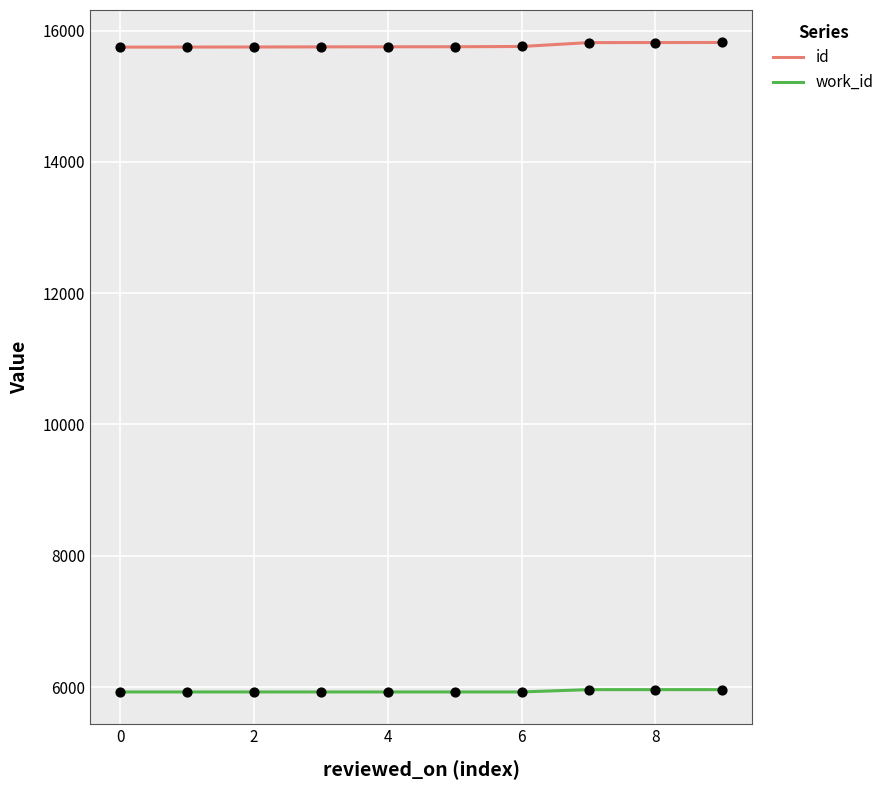

At how many categories does at least one series exceed 13298?

10